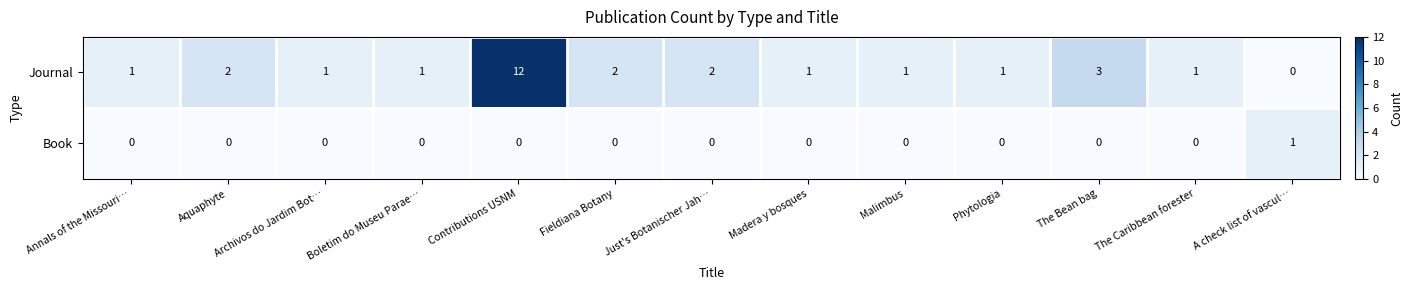

Which series has the largest total across all categories?

Journal